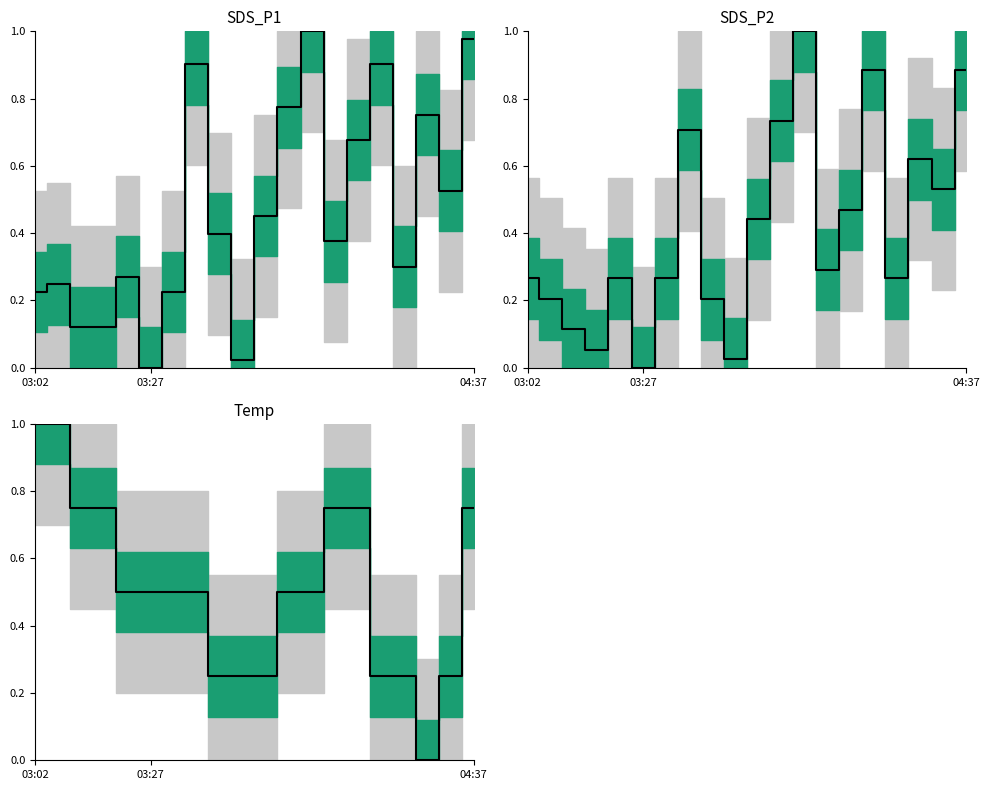

How many times do Temp and SDS_P1 cross each other?

5